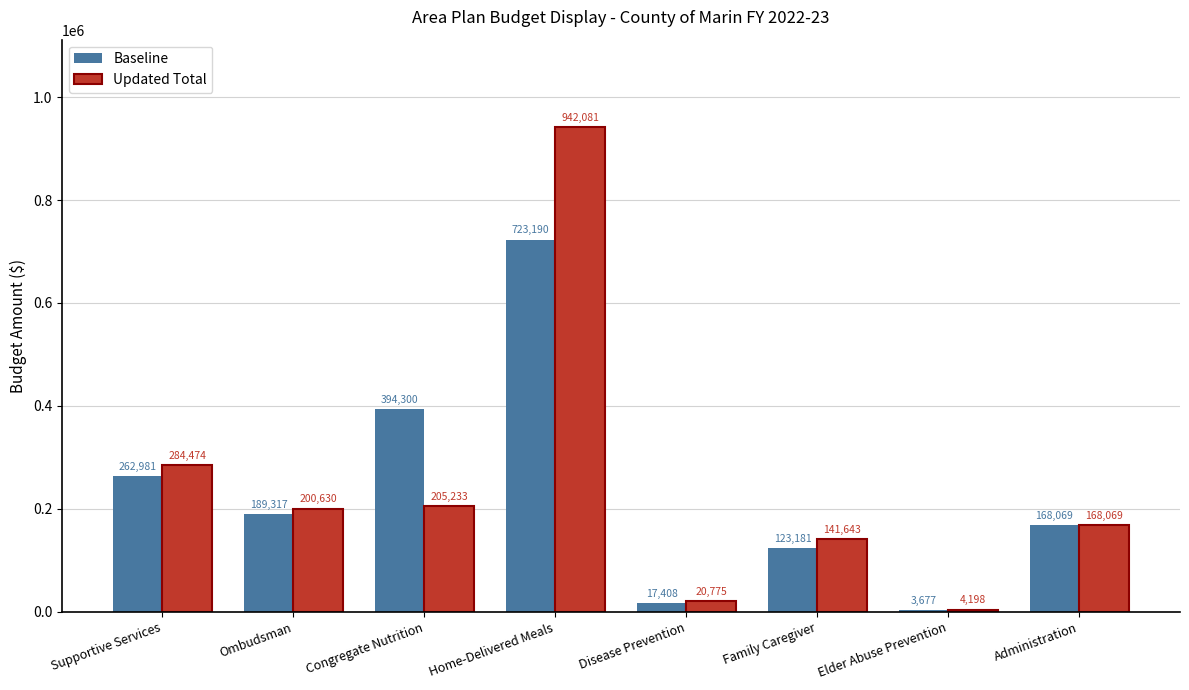

Reading right to left, what are all the values shown in this chart?

Baseline: 168069	3677	123181	17408	723190	394300	189317	262981
Updated Total: 168069	4198	141643	20775	942081	205233	200630	284474